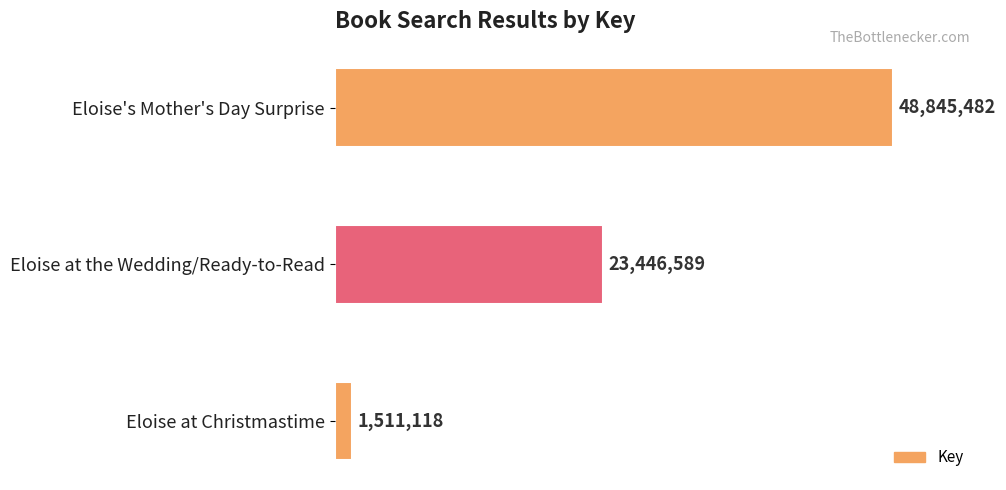

Are the bars horizontal?

Yes